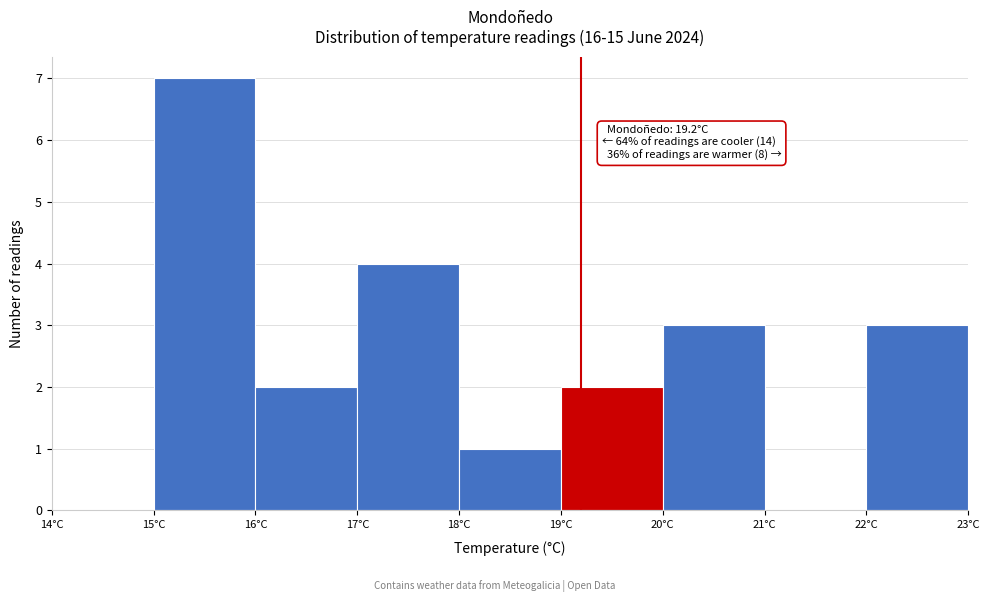

Which range on the x-axis has the tallest bar?

15 to 16